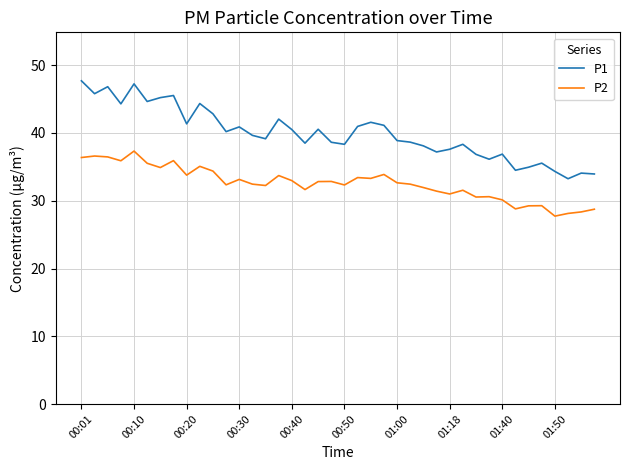

Which series has the largest total across all categories?

P1